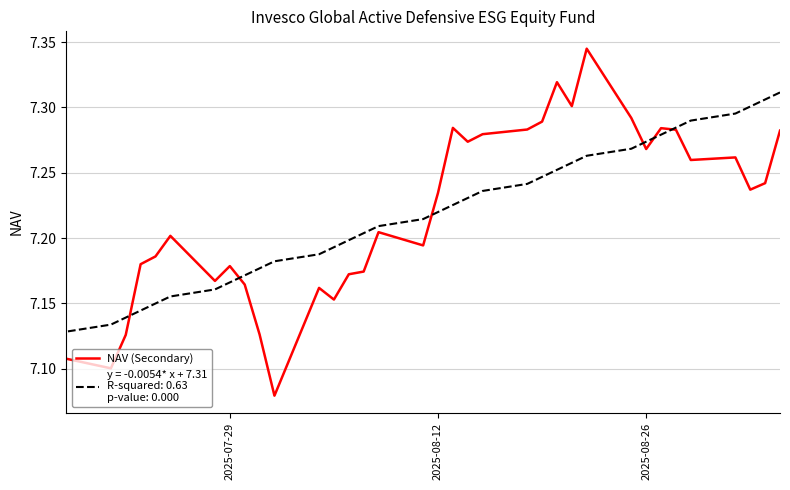

What is the average value?

7.2